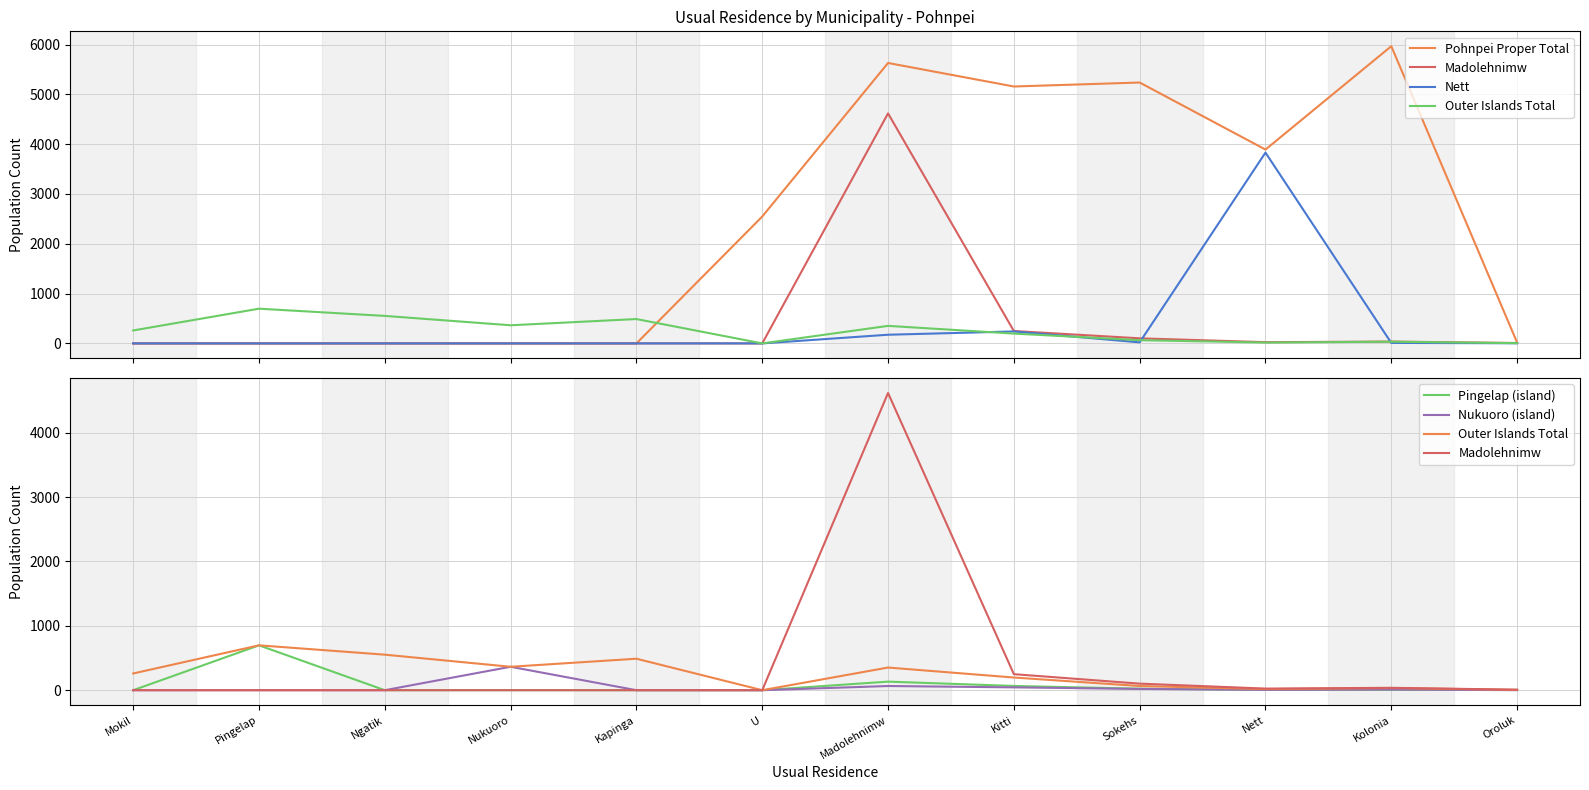

In Pingelap (island), how many points are higher than both neighbors (excluding endpoints)?

3